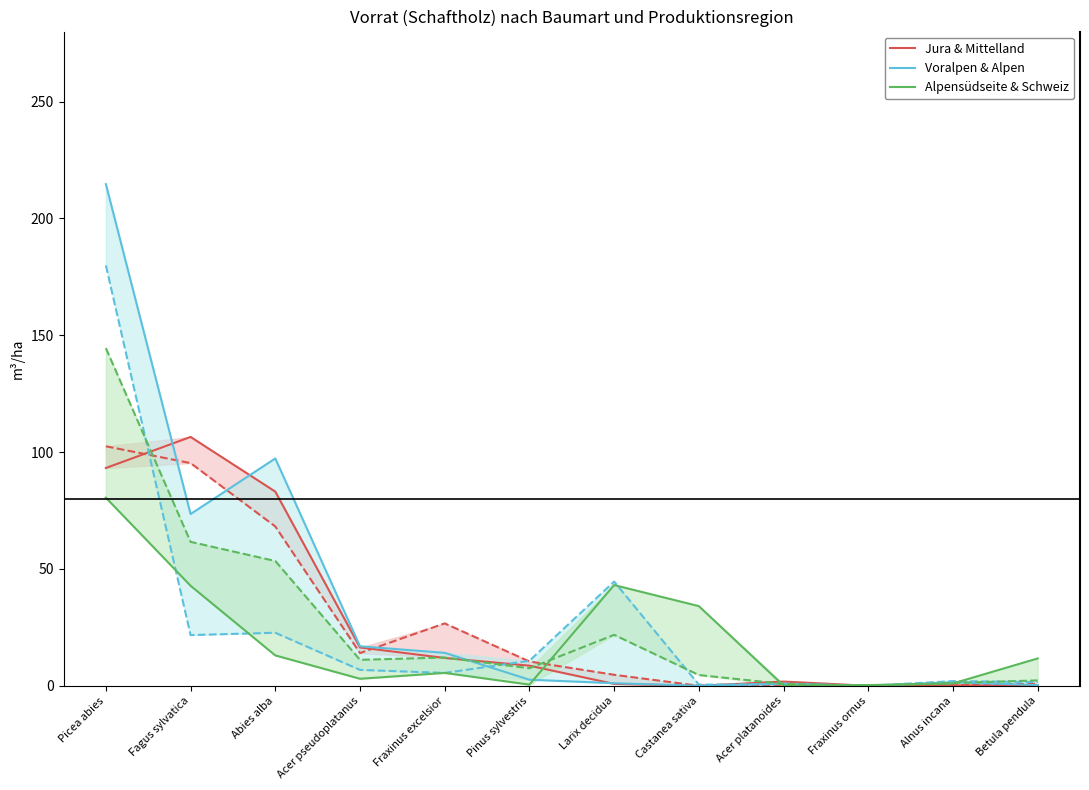

Reading left to right, extract all data points from this chart.

Jura: Picea abies=93.2	Fagus sylvatica=106.5	Abies alba=83.1	Acer pseudoplatanus=16.4	Fraxinus excelsior=11.9	Pinus sylvestris=8.6	Larix decidua=0.8	Castanea sativa=0.0	Acer platanoides=1.8	Fraxinus ornus=0.0	Alnus incana=0.2	Betula pendula=0.0
Mittelland: Picea abies=102.5	Fagus sylvatica=95.3	Abies alba=68.2	Acer pseudoplatanus=14.0	Fraxinus excelsior=26.7	Pinus sylvestris=10.4	Larix decidua=4.7	Castanea sativa=0.0	Acer platanoides=0.4	Fraxinus ornus=0.0	Alnus incana=0.2	Betula pendula=0.9
Voralpen: Picea abies=214.7	Fagus sylvatica=73.5	Abies alba=97.3	Acer pseudoplatanus=16.9	Fraxinus excelsior=14.1	Pinus sylvestris=2.6	Larix decidua=1.1	Castanea sativa=0.0	Acer platanoides=0.9	Fraxinus ornus=0.0	Alnus incana=1.5	Betula pendula=0.3
Alpen: Picea abies=179.9	Fagus sylvatica=21.7	Abies alba=22.7	Acer pseudoplatanus=6.8	Fraxinus excelsior=5.5	Pinus sylvestris=10.7	Larix decidua=44.6	Castanea sativa=0.5	Acer platanoides=0.7	Fraxinus ornus=0.0	Alnus incana=2.0	Betula pendula=1.6
Alpensüdseite: Picea abies=80.5	Fagus sylvatica=42.8	Abies alba=13.0	Acer pseudoplatanus=3.0	Fraxinus excelsior=5.5	Pinus sylvestris=0.5	Larix decidua=43.1	Castanea sativa=34.1	Acer platanoides=0.1	Fraxinus ornus=0.3	Alnus incana=1.0	Betula pendula=11.7
Schweiz: Picea abies=144.5	Fagus sylvatica=61.6	Abies alba=53.4	Acer pseudoplatanus=11.1	Fraxinus excelsior=12.1	Pinus sylvestris=7.5	Larix decidua=21.8	Castanea sativa=4.6	Acer platanoides=0.8	Fraxinus ornus=0.0	Alnus incana=1.2	Betula pendula=2.3